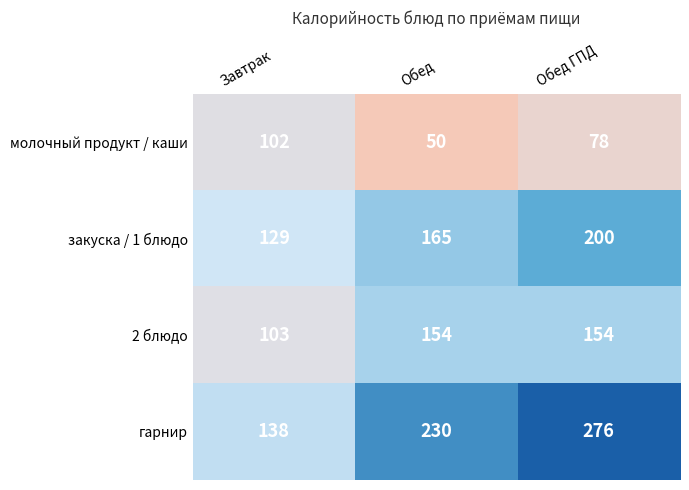

The 2 блюдо series shows 151 at Завтрак. True or false?

False